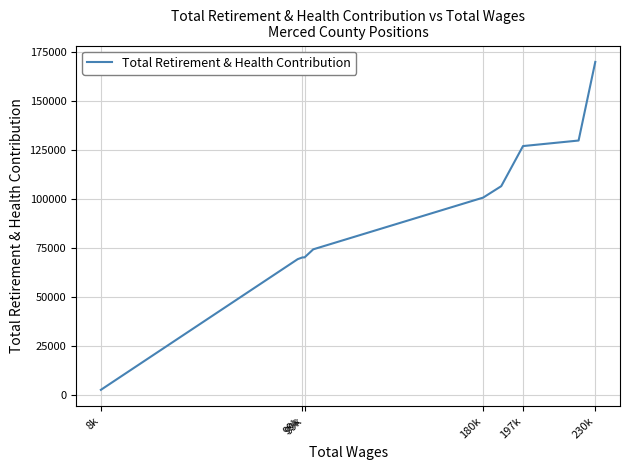

What is the average value?

90217